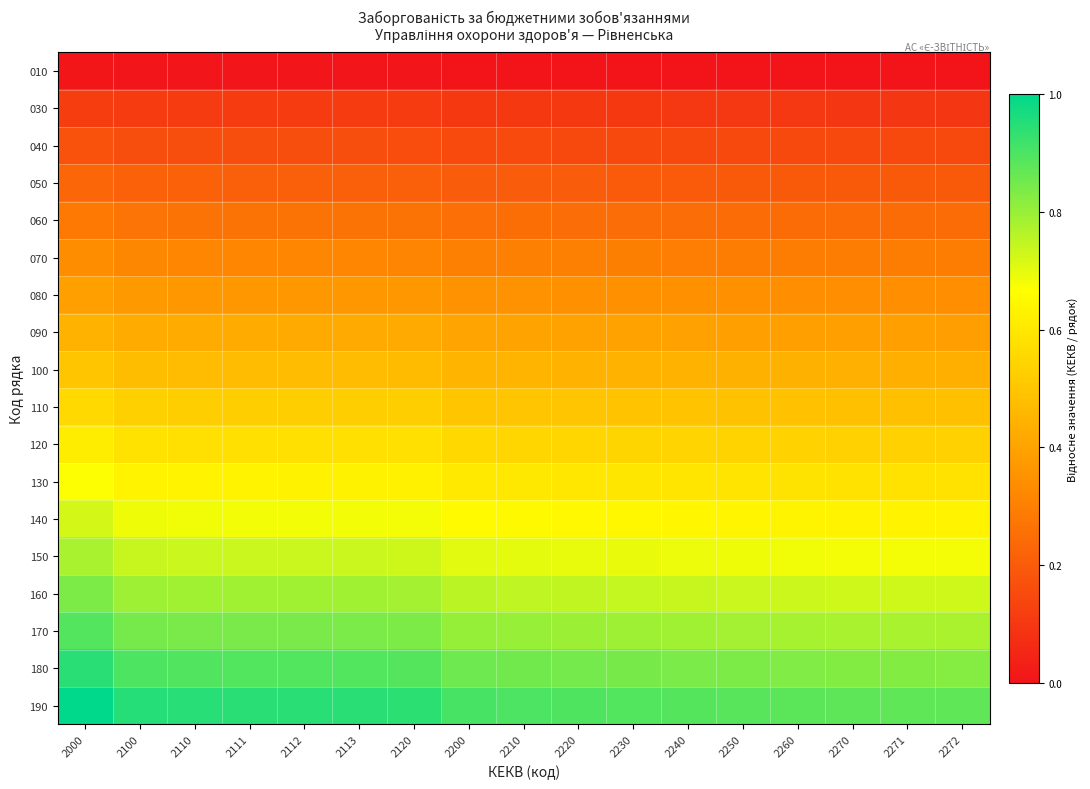

Rank the series by their maximum value, from highest to lowest.

190, 180, 170, 160, 150, 140, 130, 120, 110, 100, 090, 080, 070, 060, 050, 040, 030, 010